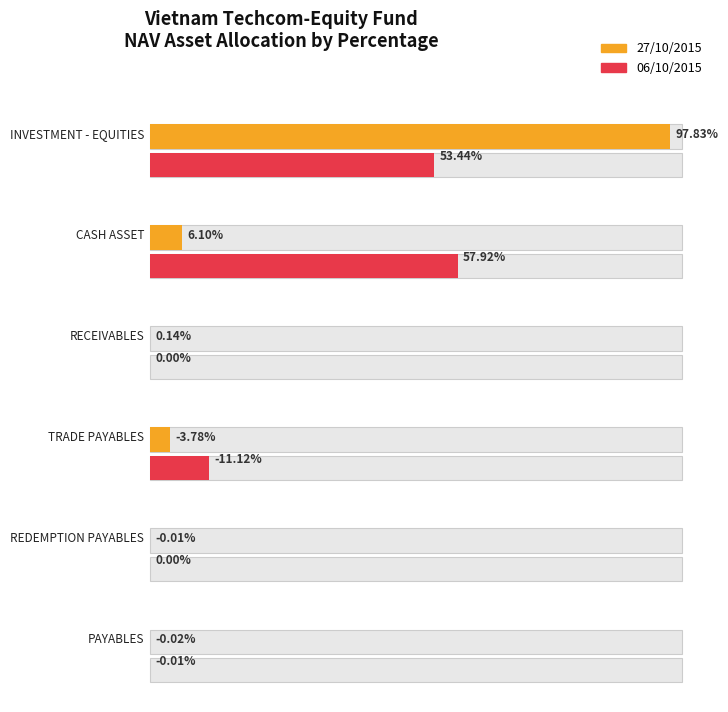

Which series has the largest range (max minus min)?

Amount for 27/10/2015